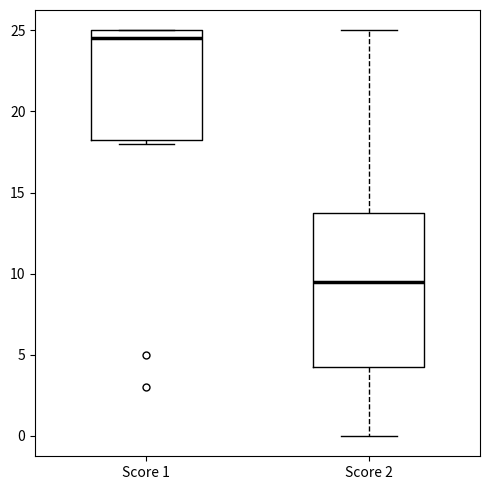

Where does the upper whisker of the box for Score 2 end on the y-axis? The values are not printed on the chart, so give them approximately, as read against the axis.

25.0